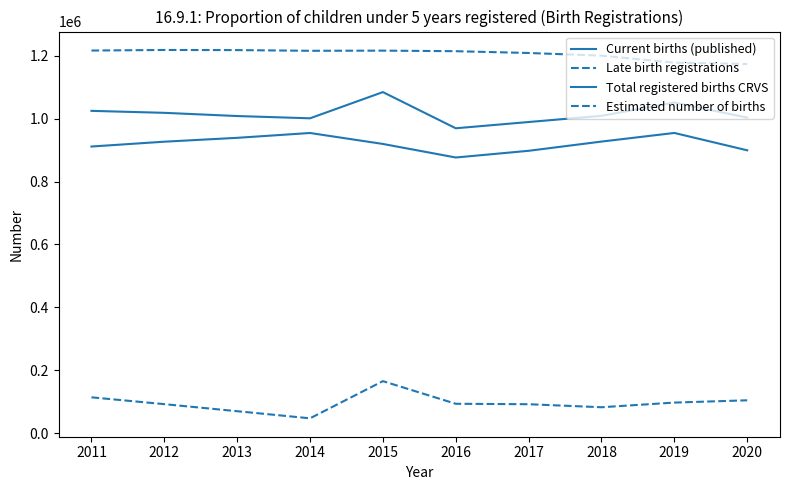

What is the sum of all Current births (published) values?

9206170